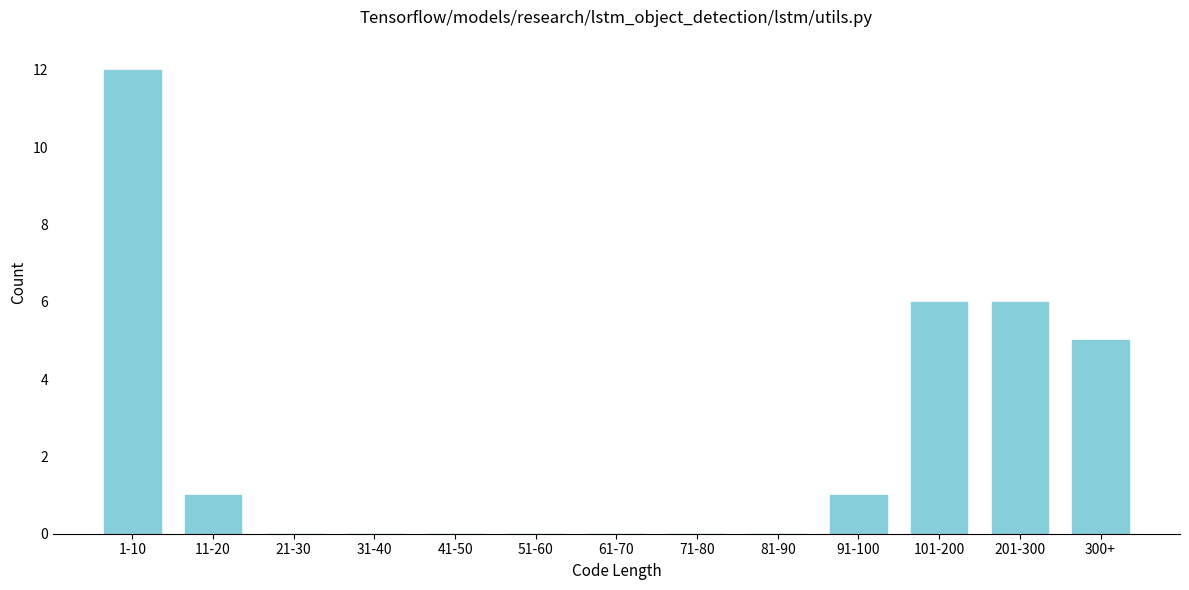

Reading left to right, transcribe all the data shown in this chart.

1-10=12	11-20=1	21-30=0	31-40=0	41-50=0	51-60=0	61-70=0	71-80=0	81-90=0	91-100=1	101-200=6	201-300=6	300+=5